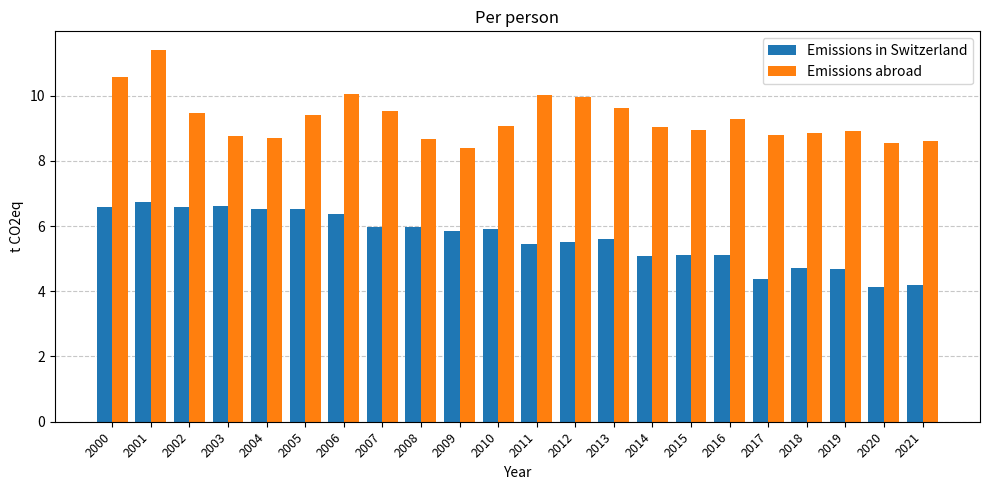

Which series has the largest range (max minus min)?

Emissions abroad